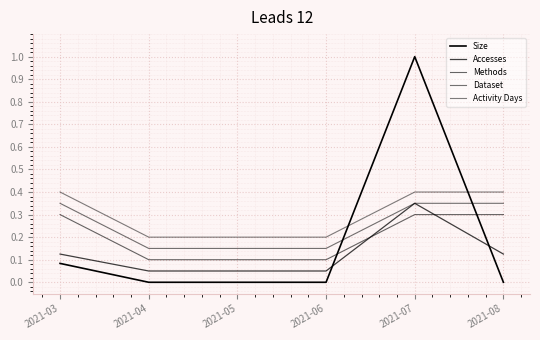

Is this an area chart (filled region under the line)?

No